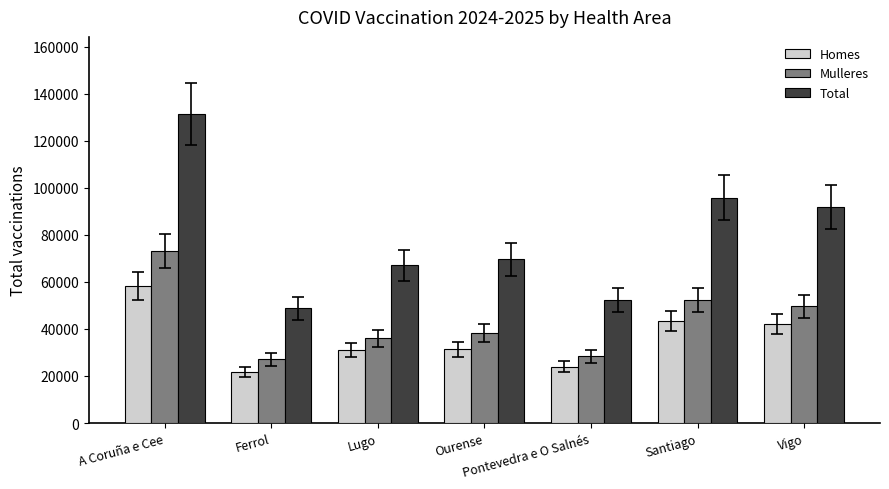

Where is Mulleres nearest to the value 50063?

Vigo